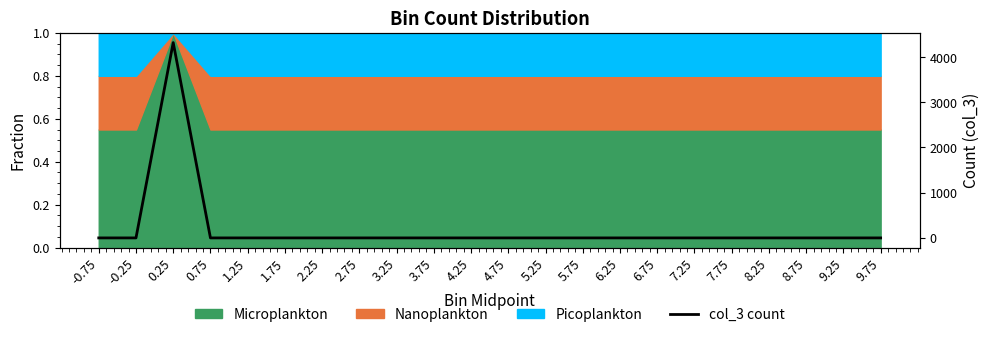

Between 1.25 and 0.25, which is larger?

0.25